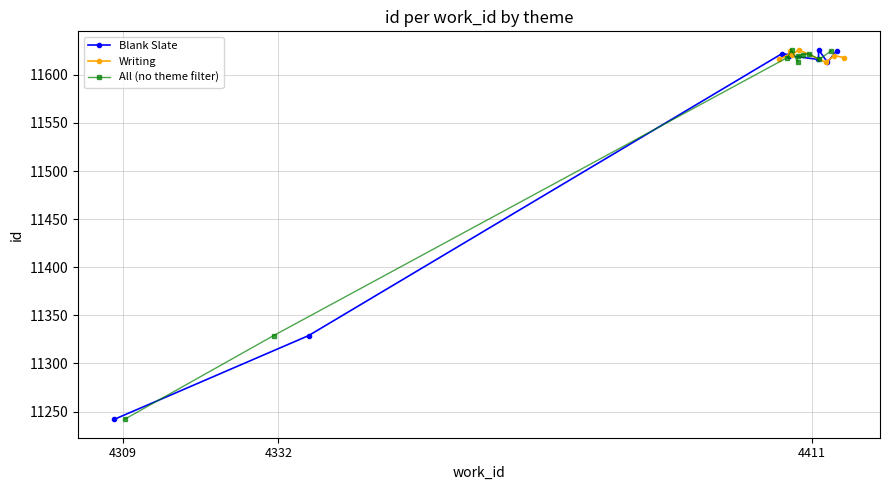

True or false: Blank Slate has more than 0 points higher than both neighbors.

True